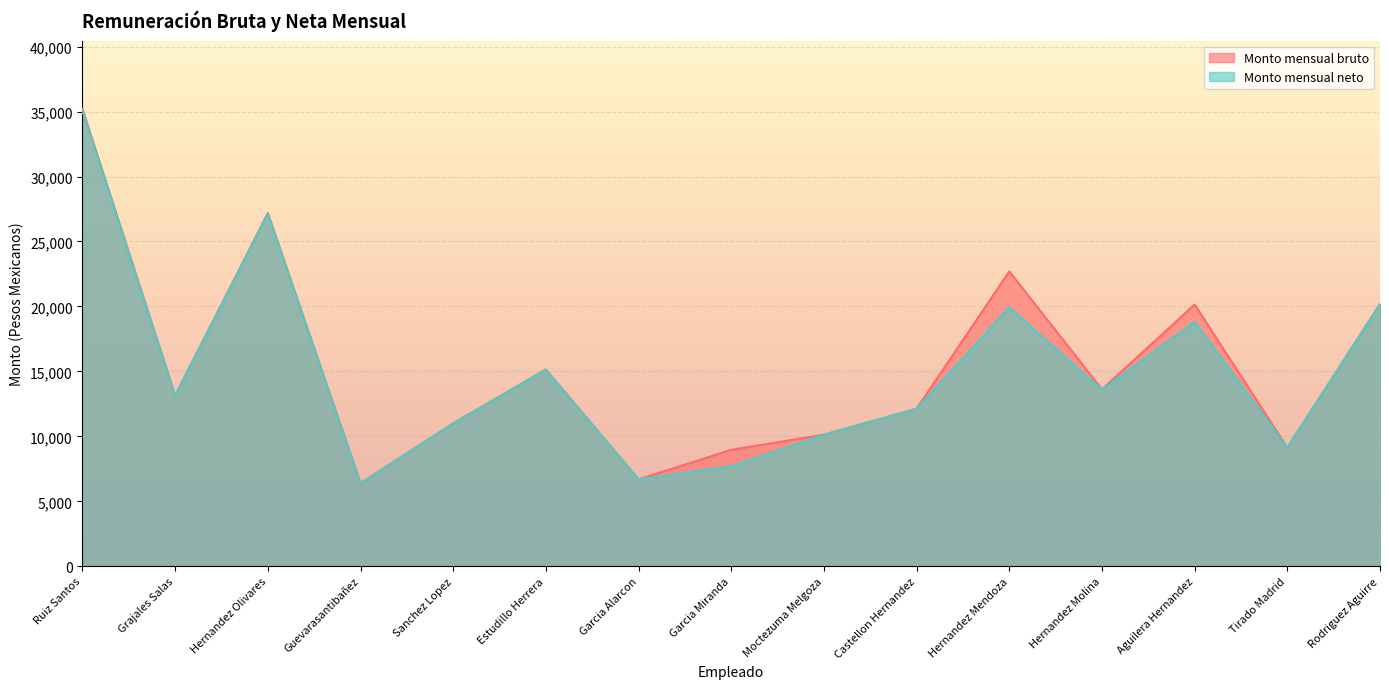

Which category has the lowest value in the Monto mensual neto series?

Guevarasantibañez